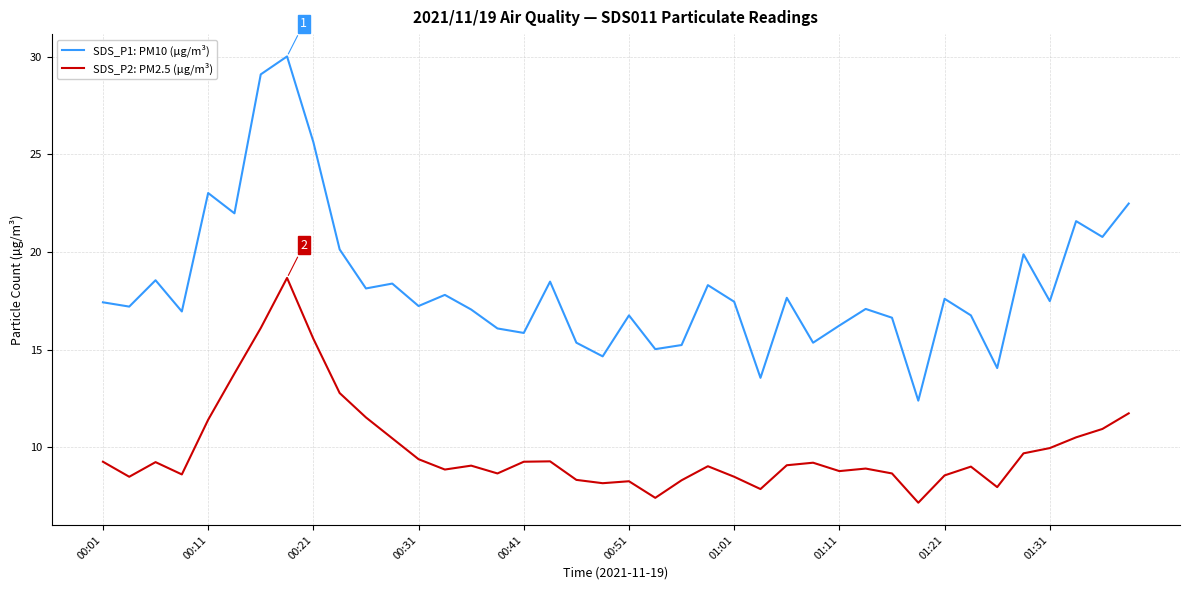

What is the difference between the maximum and minimum values in the SDS_P1: PM10 (µg/m³) series?

17.6